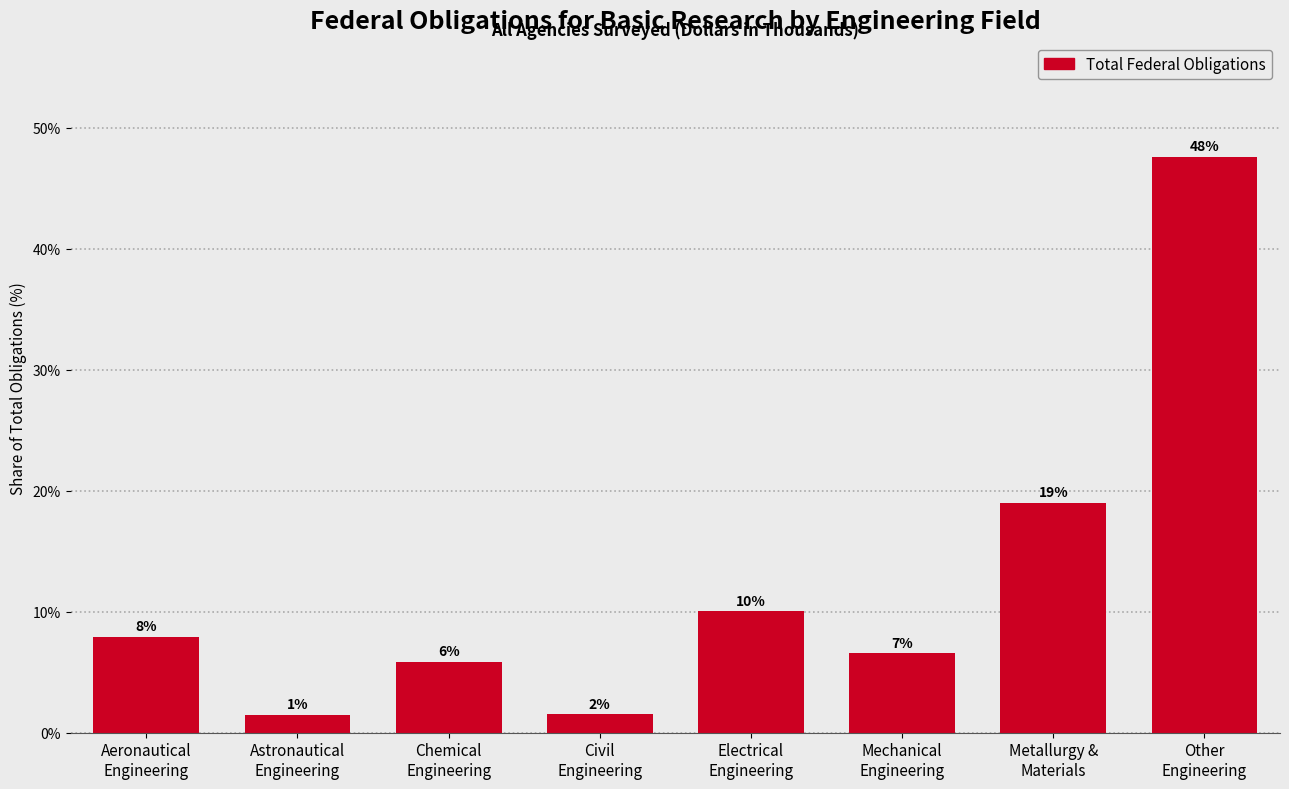

How many bars are there in total?

8